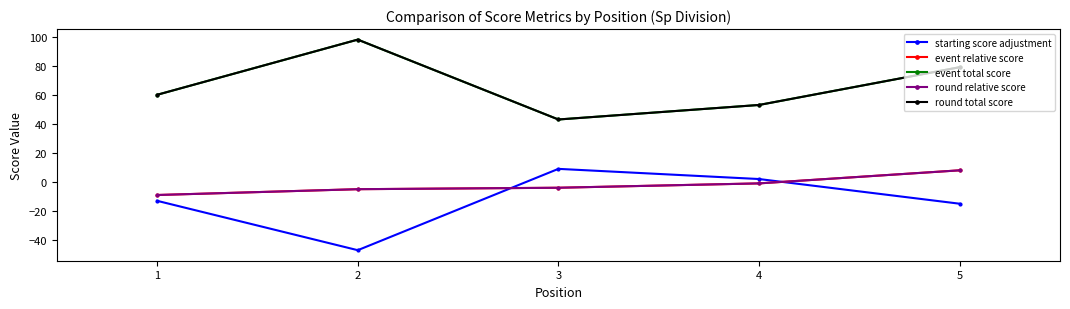

Does the chart have visible grid lines?

No